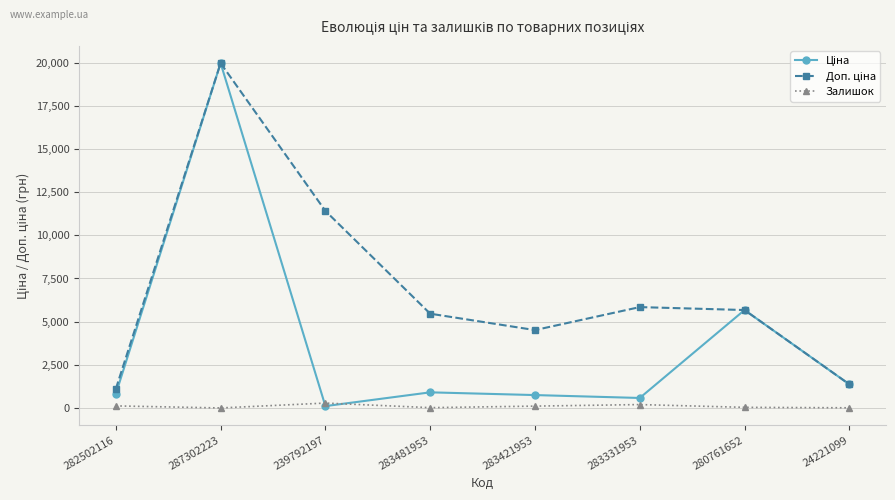

Which category has the highest value across all series?

287302223